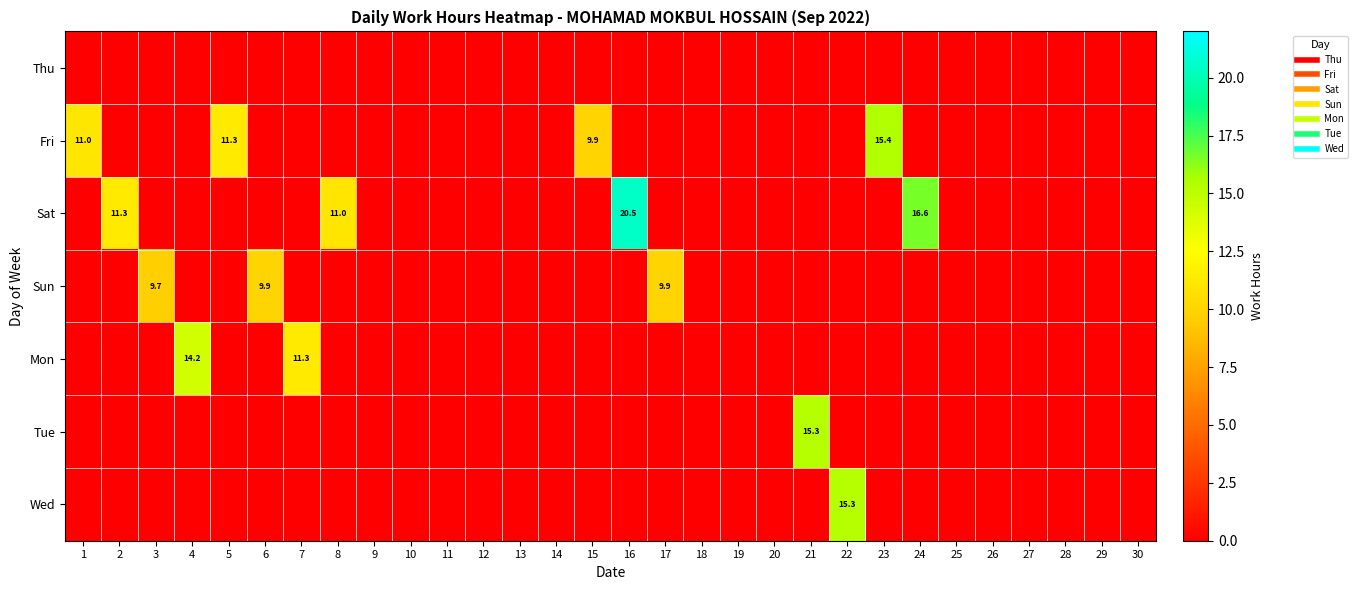

The Wed series shows 0.0 at 4. True or false?

True